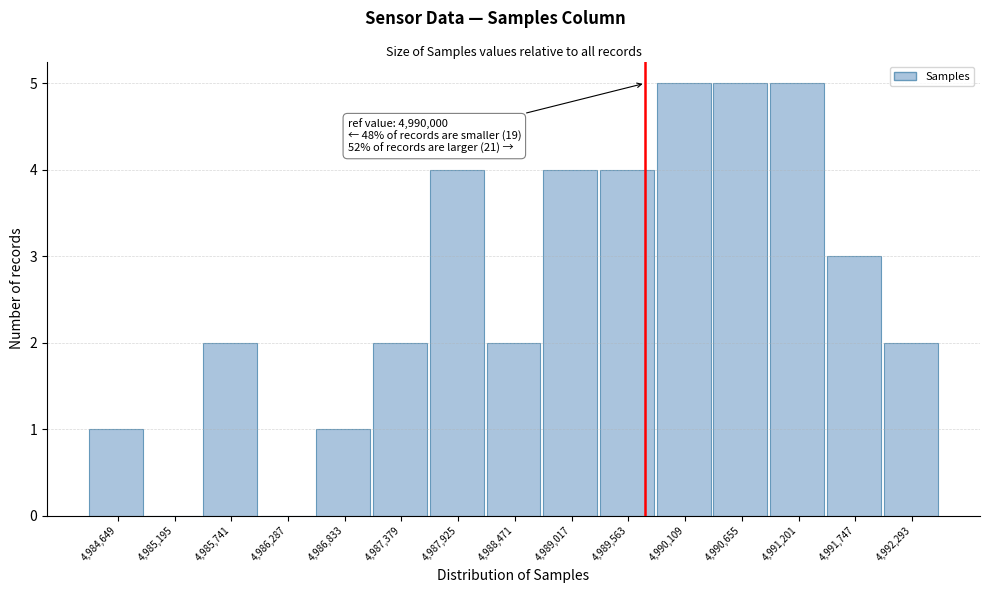

Reading left to right, list all the values displayed in this chart.

4,984,649=1	4,985,195=0	4,985,741=2	4,986,287=0	4,986,833=1	4,987,379=2	4,987,925=4	4,988,471=2	4,989,017=4	4,989,563=4	4,990,109=5	4,990,655=5	4,991,201=5	4,991,747=3	4,992,293=2